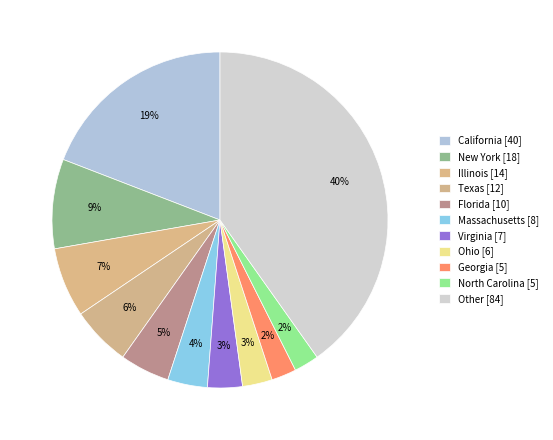

Does any single category account for the majority?

No